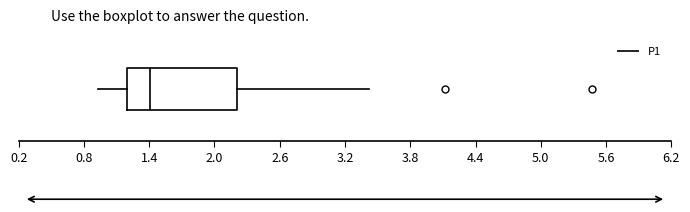

Transcribe this box plot: give where the median line is, the range the box spans, and where the two whiskers end, as read against the x-axis. The values are not printed on the chart, so give them approximately, as read against the axis.

median 1.4, box 1.2 to 2.2, whiskers 0.9 to 3.4